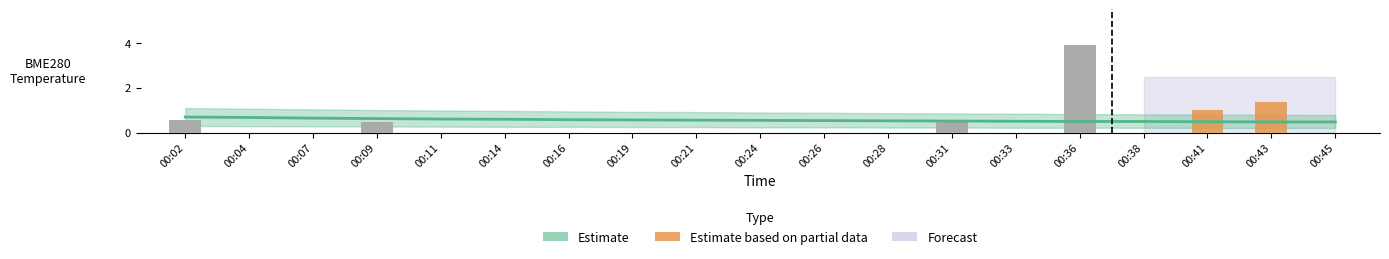

Reading right to left, list all the values displayed in this chart.

Estimate line: 0.5	0.5	0.5	0.5	0.5	0.5	0.5	0.5	0.5	0.6	0.6	0.6	0.6	0.6	0.6	0.6	0.7	0.7	0.7
Estimate: 0.0	0.0	0.0	0.0	3.9	0.0	0.5	0.0	0.0	0.0	0.0	0.0	0.0	0.0	0.0	0.5	0.0	0.0	0.6
Estimate based on partial data: 0.0	1.4	1.0	0.0	0.0	0.0	0.0	0.0	0.0	0.0	0.0	0.0	0.0	0.0	0.0	0.0	0.0	0.0	0.0